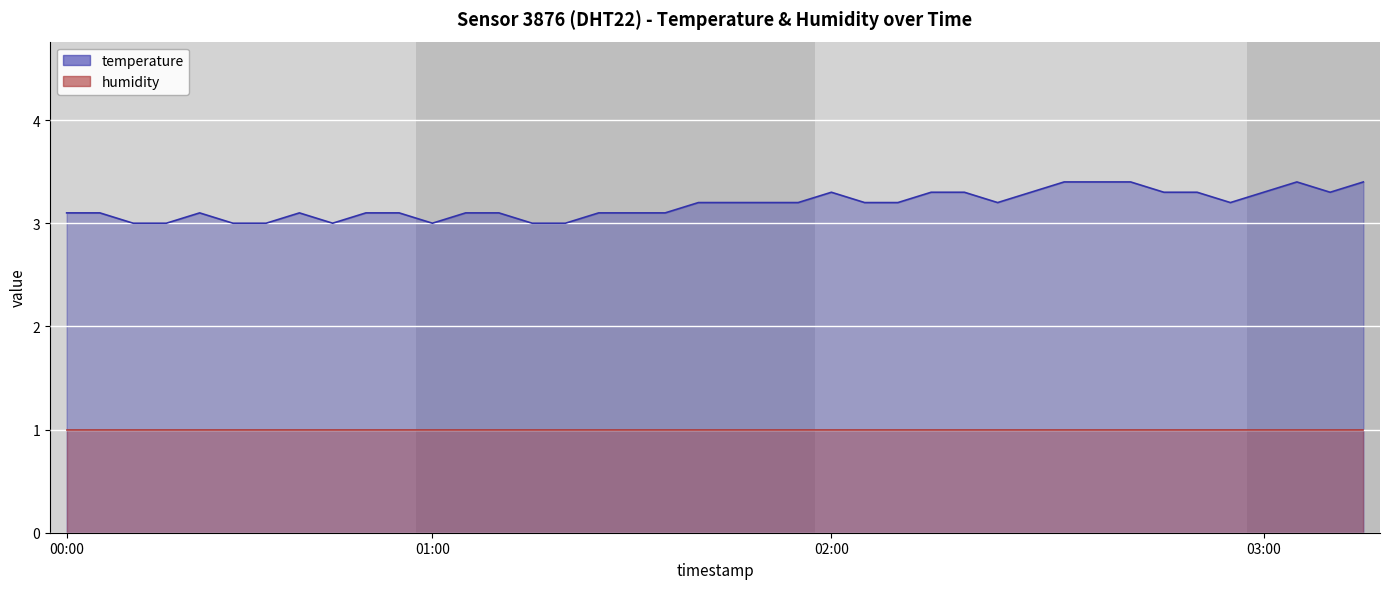

List the labels in order of value, largest first.

2023-03-03T02:34:18, 2023-03-03T02:39:06, 2023-03-03T02:43:53, 2023-03-03T03:07:31, 2023-03-03T03:16:56, 2023-03-03T02:00:48, 2023-03-03T02:15:15, 2023-03-03T02:20:02, 2023-03-03T02:29:36, 2023-03-03T02:48:40, 2023-03-03T02:53:22, 2023-03-03T03:02:47, 2023-03-03T03:12:13, 2023-03-03T01:41:22, 2023-03-03T01:46:30, 2023-03-03T01:51:17, 2023-03-03T01:56:02, 2023-03-03T02:05:34, 2023-03-03T02:10:18, 2023-03-03T02:24:50, 2023-03-03T02:58:04, 2023-03-03T00:03:10, 2023-03-03T00:10:13, 2023-03-03T00:24:23, 2023-03-03T00:39:18, 2023-03-03T00:54:13, 2023-03-03T00:58:56, 2023-03-03T01:08:22, 2023-03-03T01:13:05, 2023-03-03T01:27:14, 2023-03-03T01:31:57, 2023-03-03T01:36:39, 2023-03-03T00:14:56, 2023-03-03T00:19:39, 2023-03-03T00:29:27, 2023-03-03T00:34:24, 2023-03-03T00:49:31, 2023-03-03T01:03:38, 2023-03-03T01:17:48, 2023-03-03T01:22:30